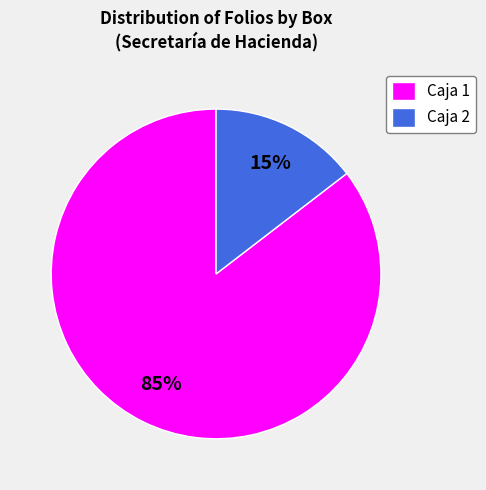

What percentage is the Caja 1 slice, to the nearest percent?

85%